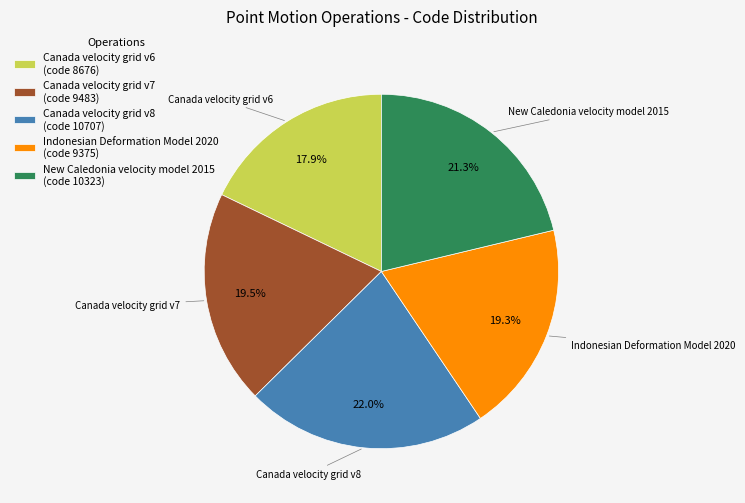

Which has a higher value, Canada velocity grid v8 (code 10707) or Canada velocity grid v6 (code 8676)?

Canada velocity grid v8 (code 10707)